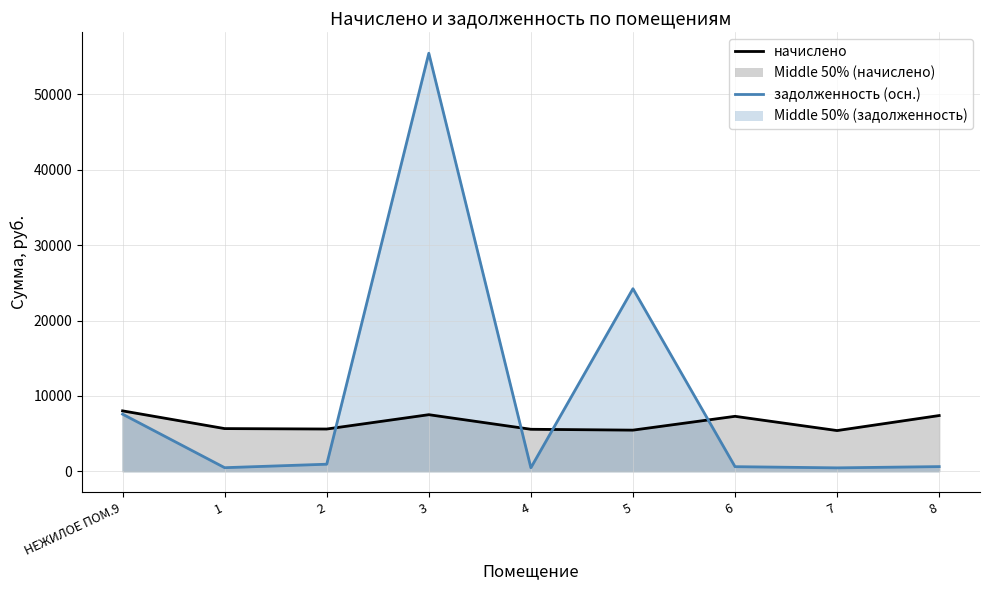

How many lines are shown in the chart?

2